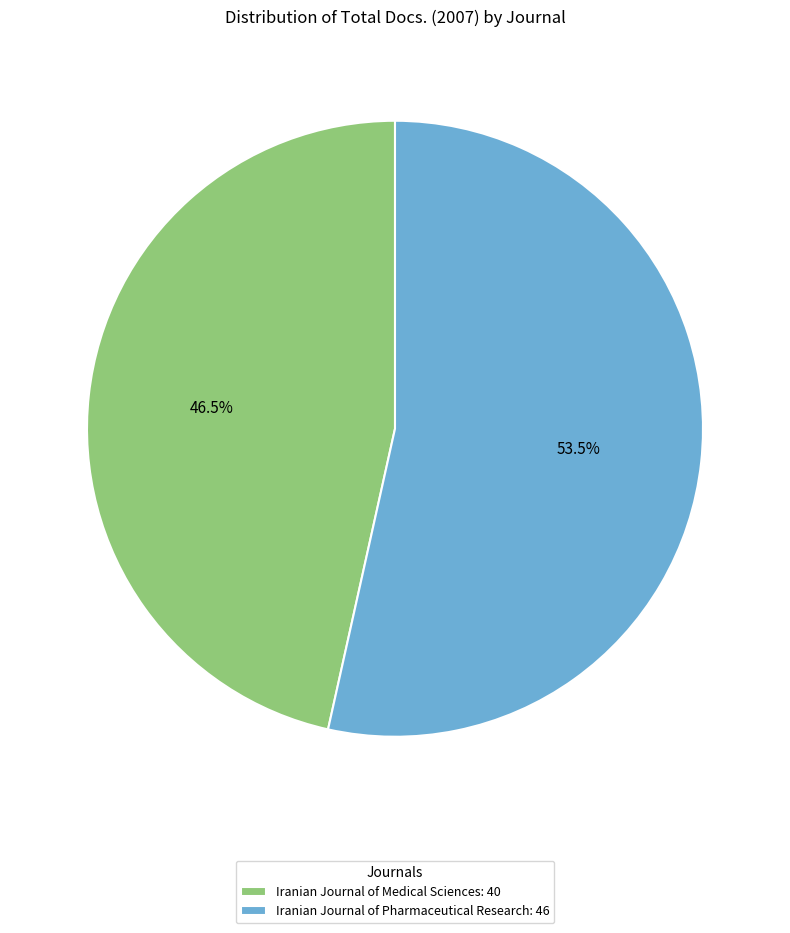

To the nearest percent, what is the average slice percentage?

50%